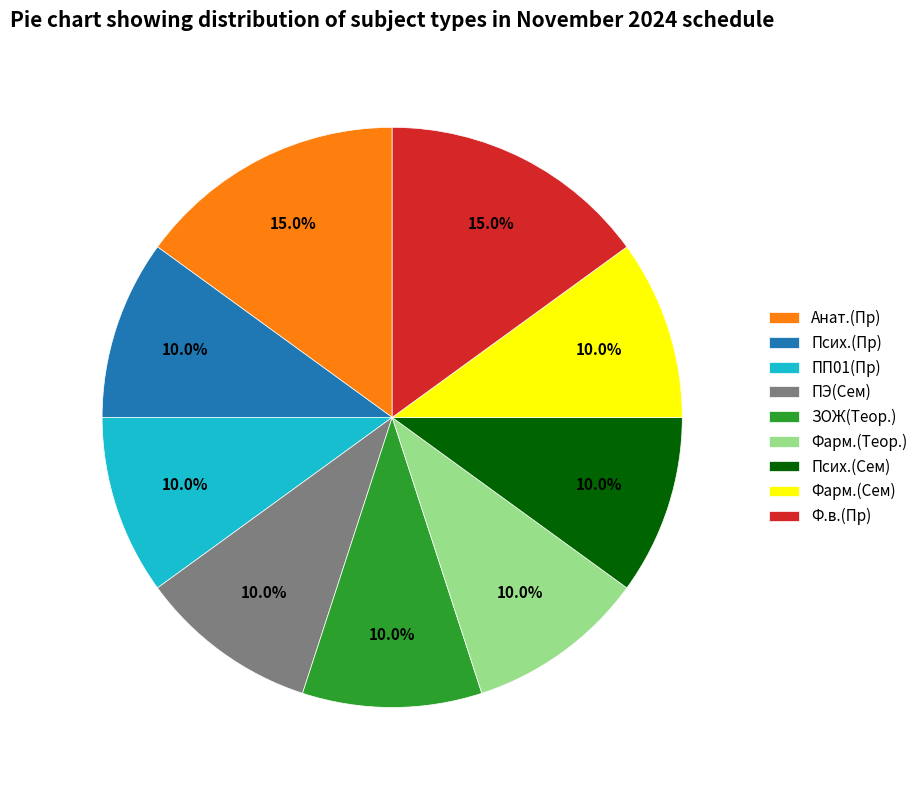

True or false: Псих.(Сем) accounts for 10% of the total.

True